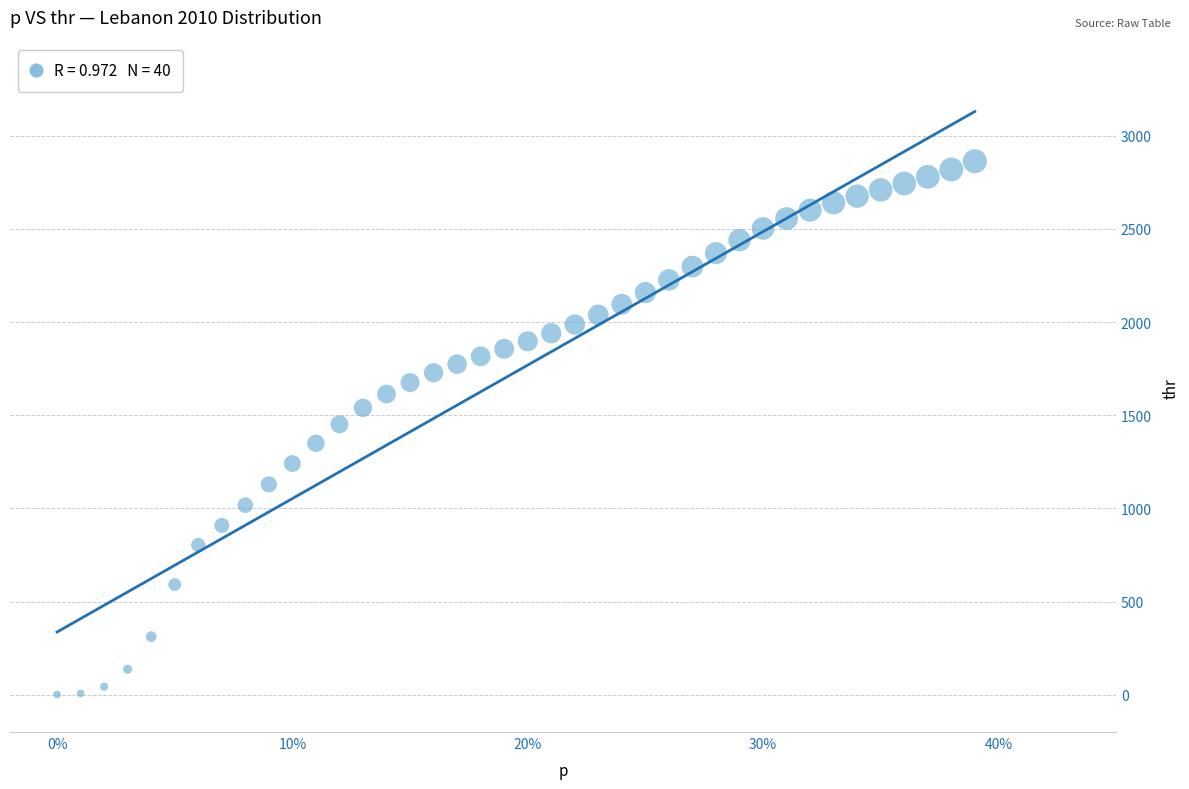

What is the range of X values (max minus min)?

0.4